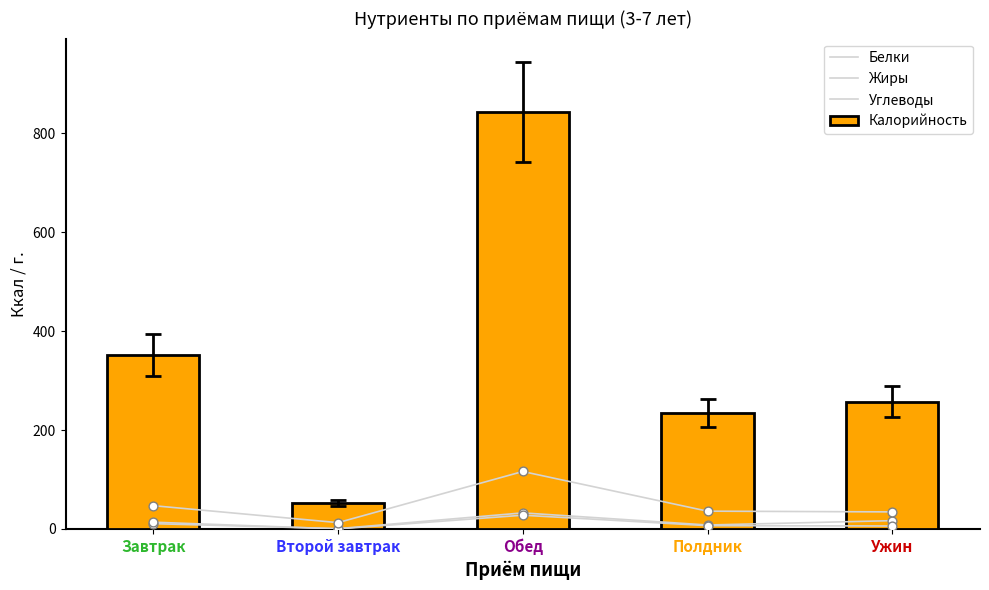

Is the value of Калорийность at Второй завтрак greater than the value of Жиры at Второй завтрак?

Yes